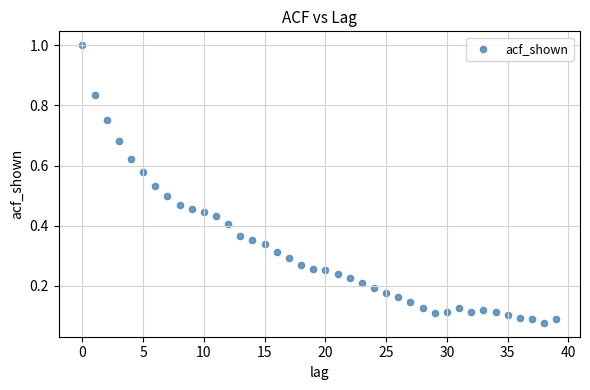

What is the range of Y values (max minus min)?

0.9